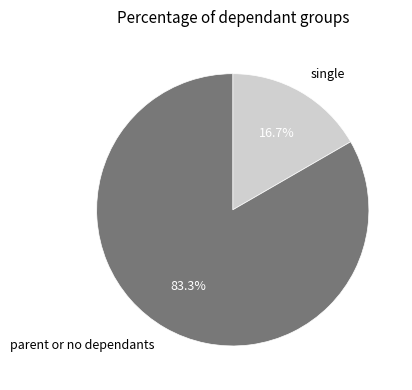

Which category has the biggest portion of the pie?

parent or no dependants